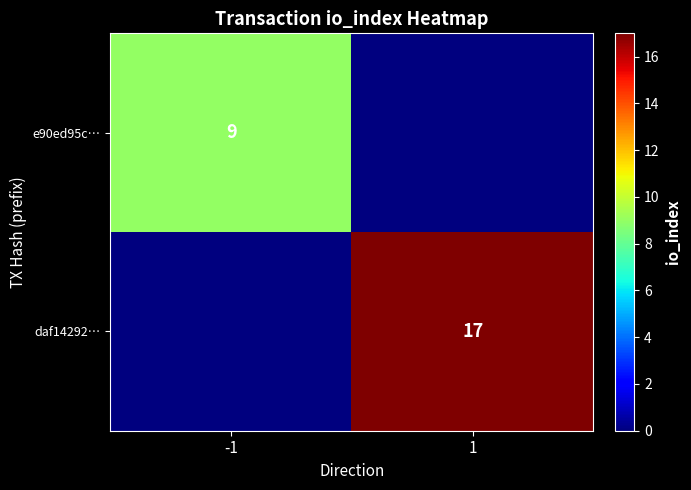

Is the value of e90ed95c… at -1 greater than the value of daf14292… at 1?

No